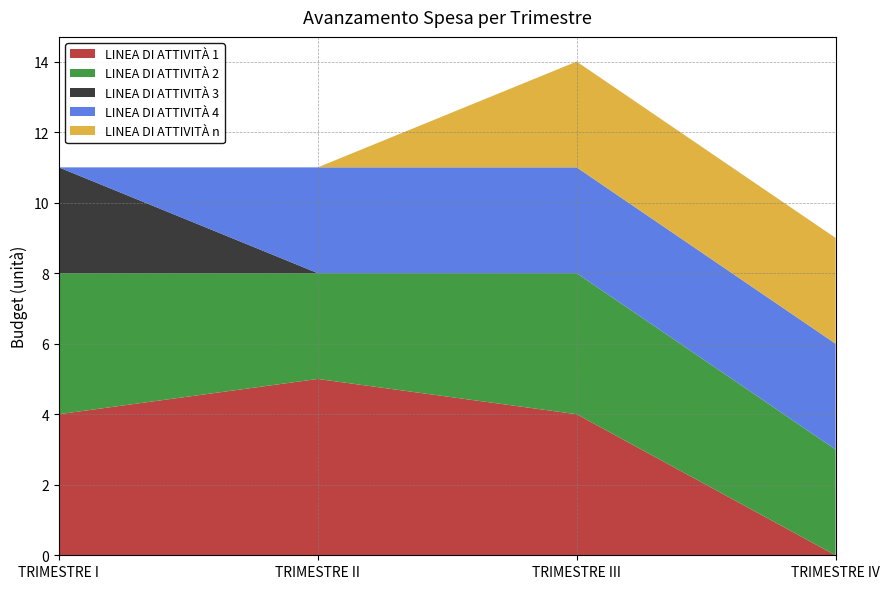

At how many categories does at least one series exceed 4?

1